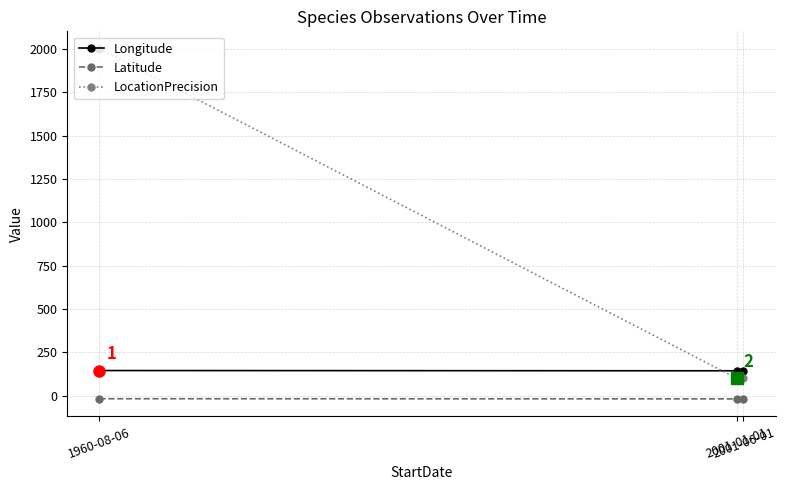

The LocationPrecision series shows 2000.0 at 1960-08-06. True or false?

True